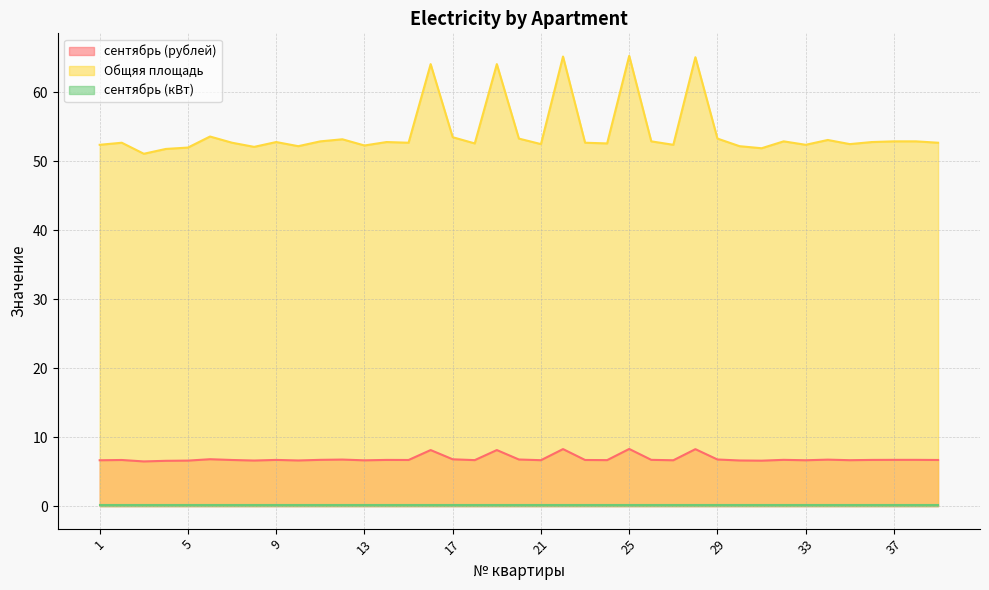

True or false: сентябрь (рублей) and Общяя площадь cross at least once.

False